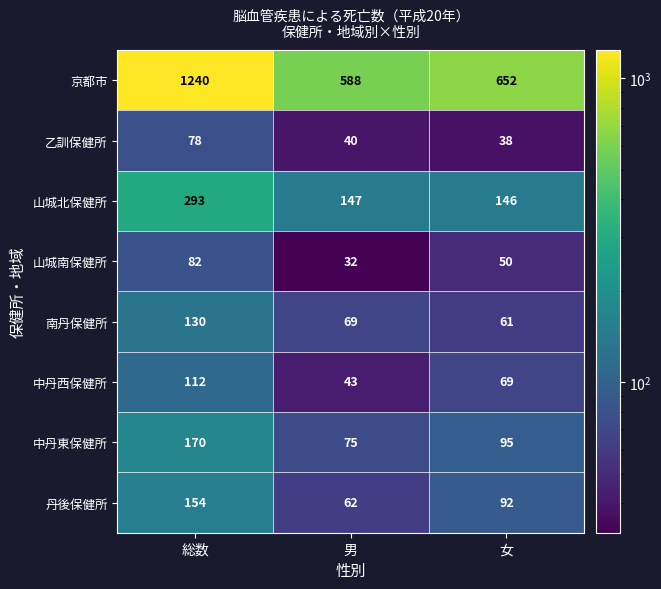

What is the minimum value shown in the chart?

32